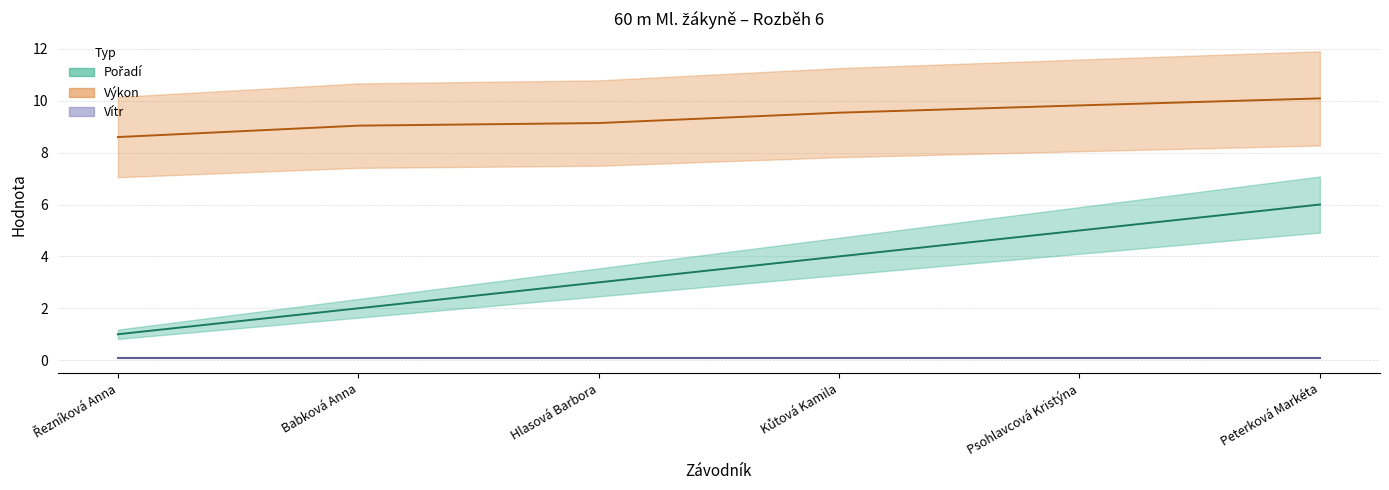

What are all the series names shown in the legend?

Pořadí (line), Výkon (line), Vítr (line)